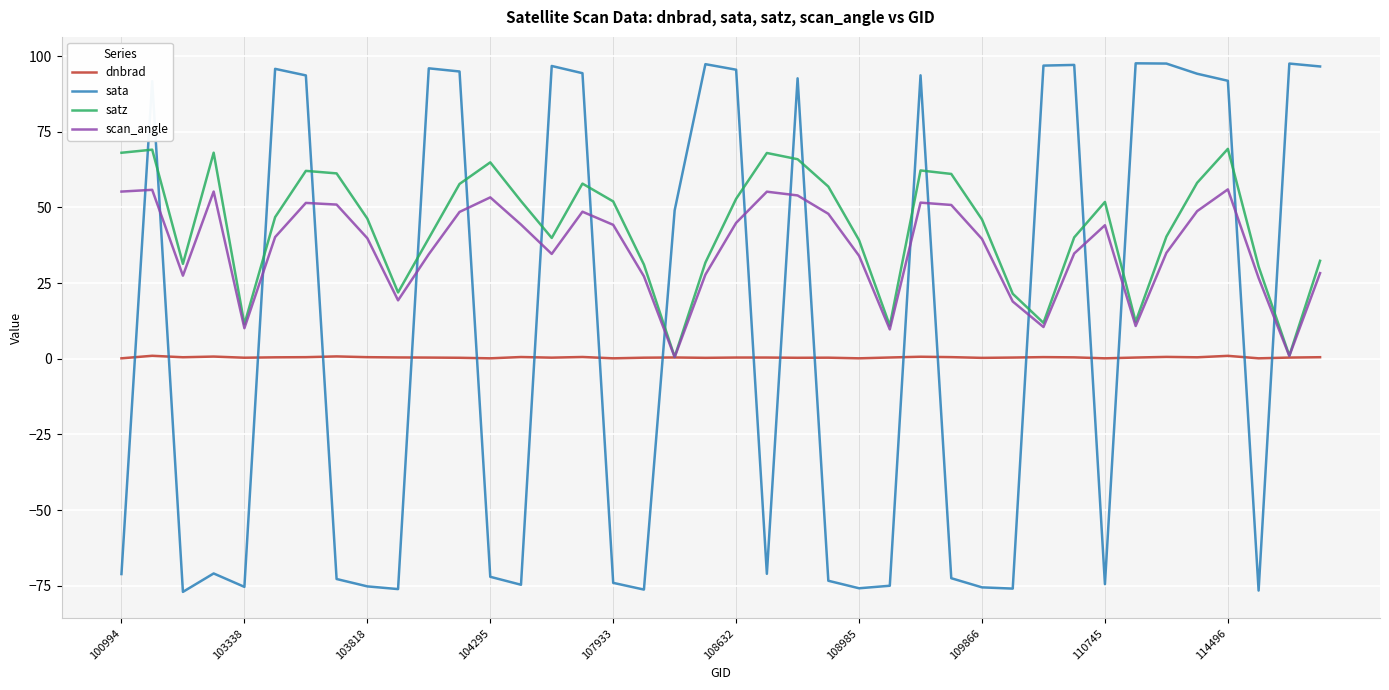

What is the average value of the sata series?

9.3